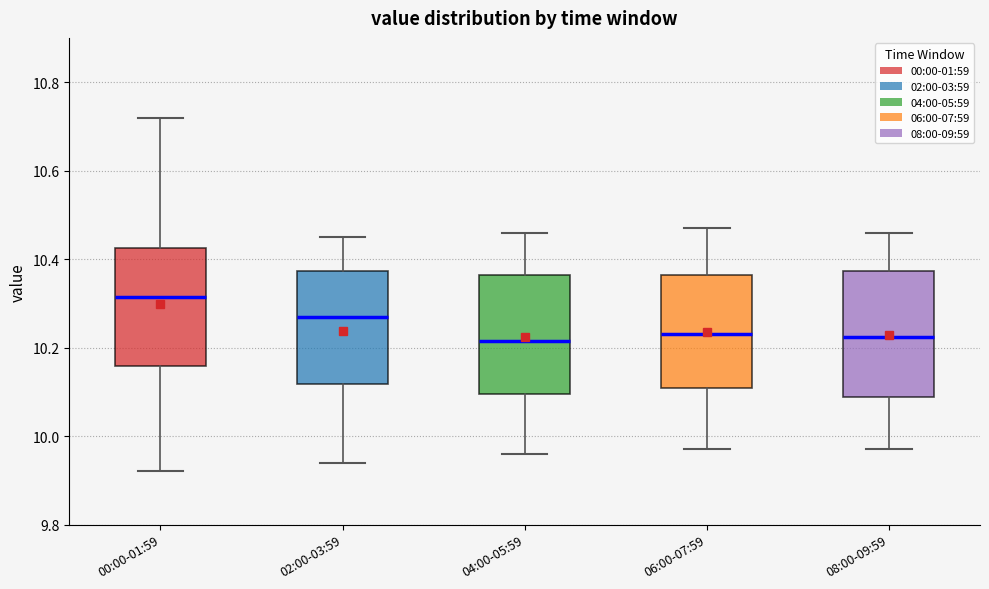

Where is the lower edge of the box for 08:00-09:59 on the y-axis? The values are not printed on the chart, so give them approximately, as read against the axis.

10.08